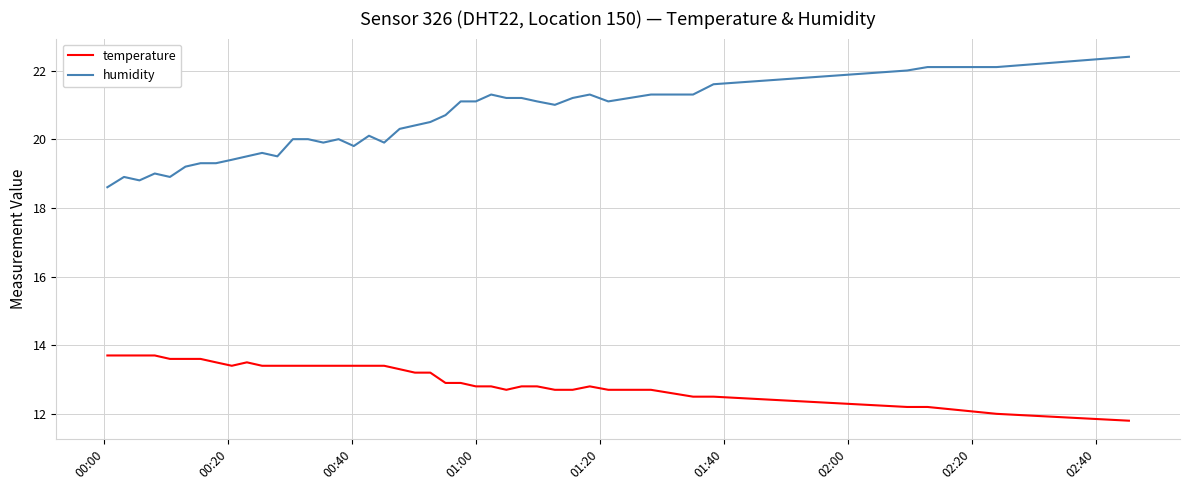

How many lines are shown in the chart?

2